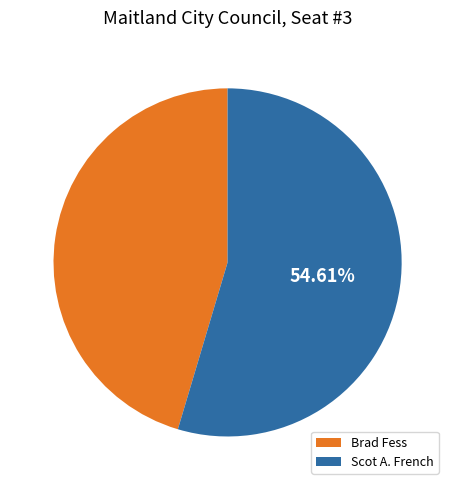

To the nearest percent, what portion does Scot A. French represent?

55%